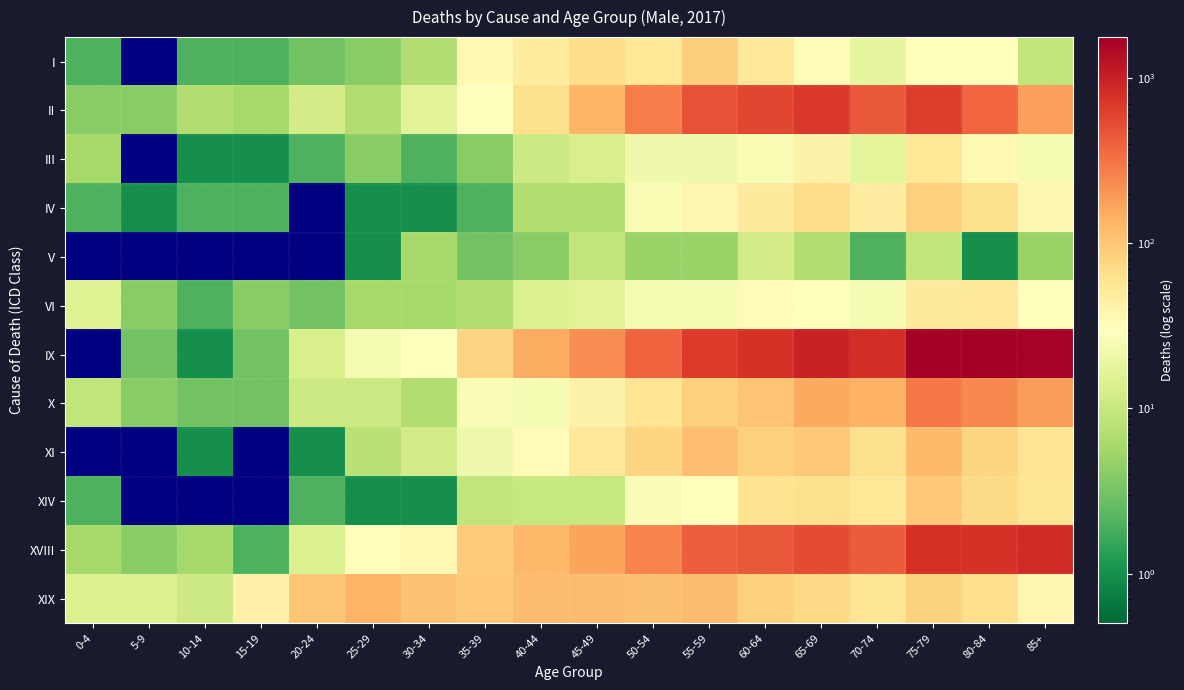

What is the minimum value shown in the chart?

0.1